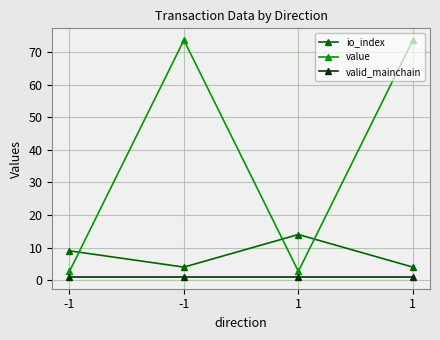

True or false: value has a value of 4.7 at -1.

False